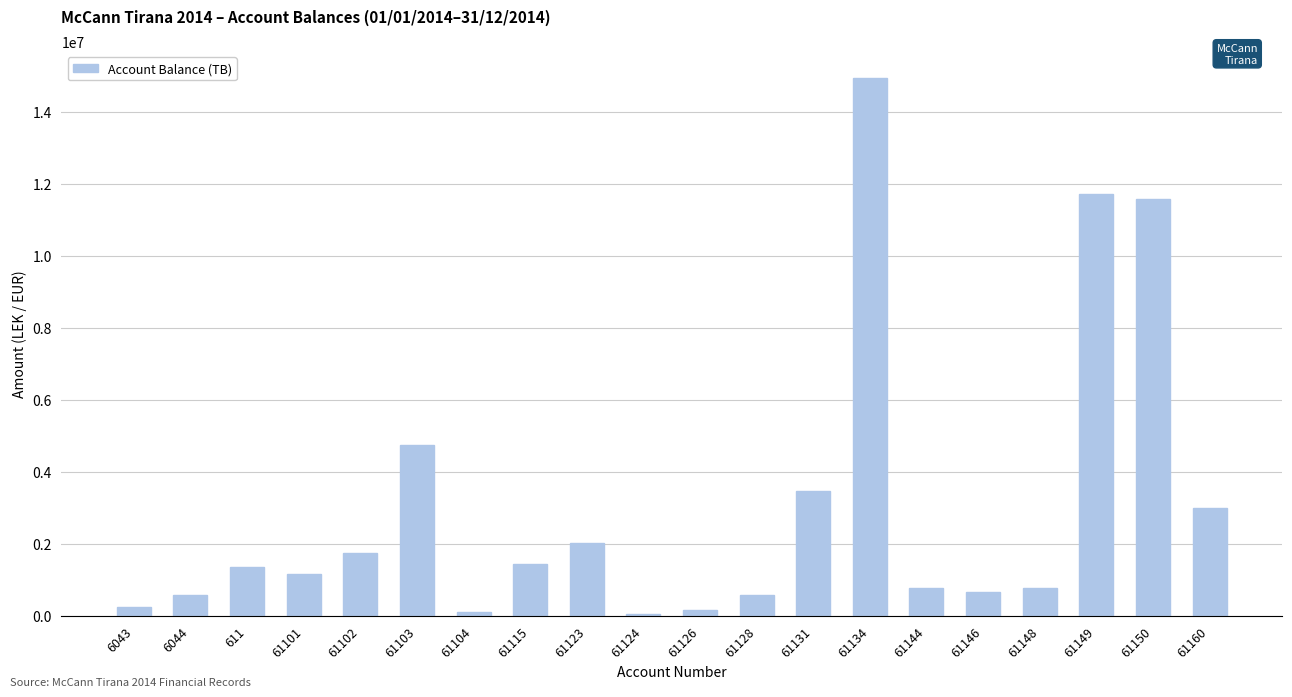

Where does the data first go above 1366068?

611